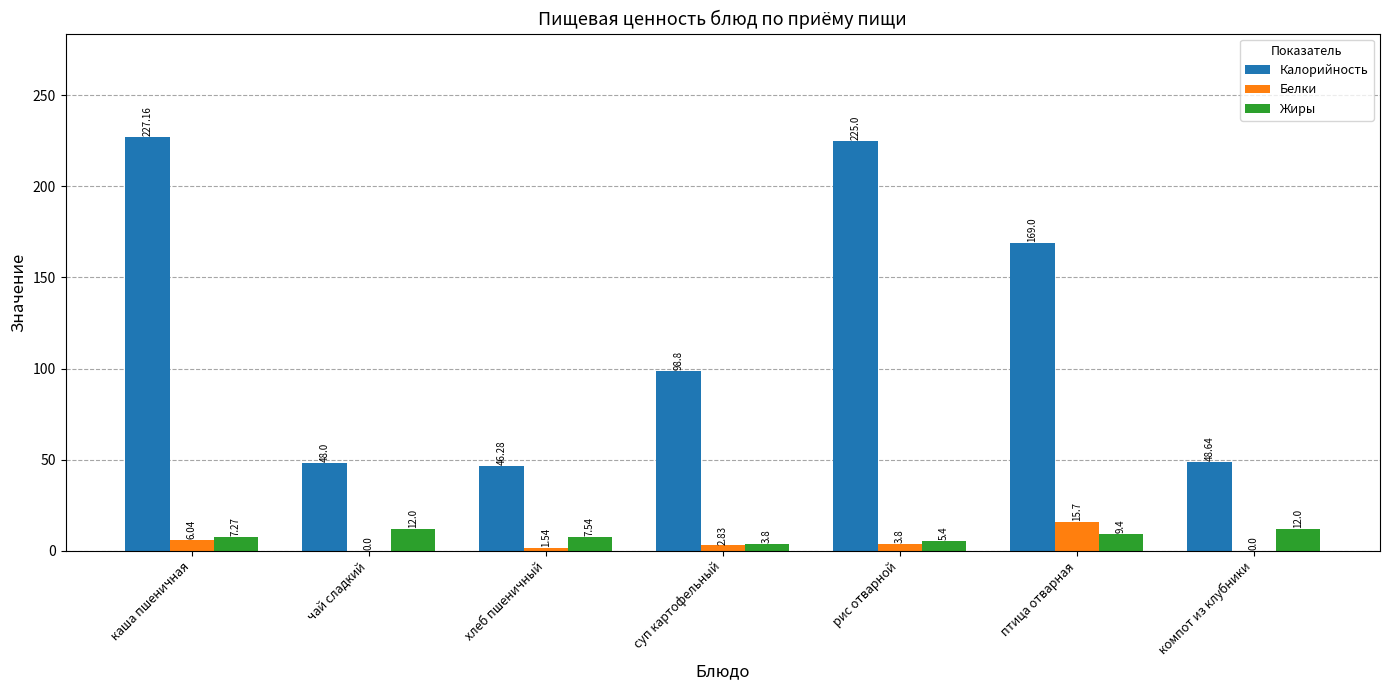

Which series has the widest spread of values?

Калорийность